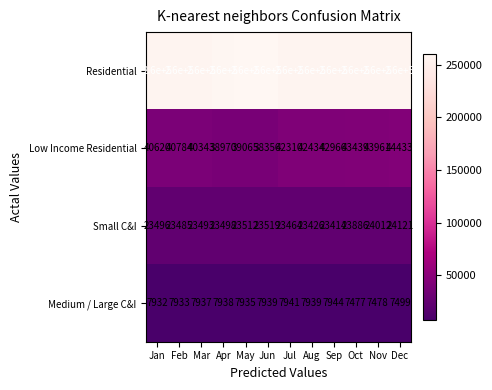

Is it true that Low Income Residential equals 43439 at Oct?

True